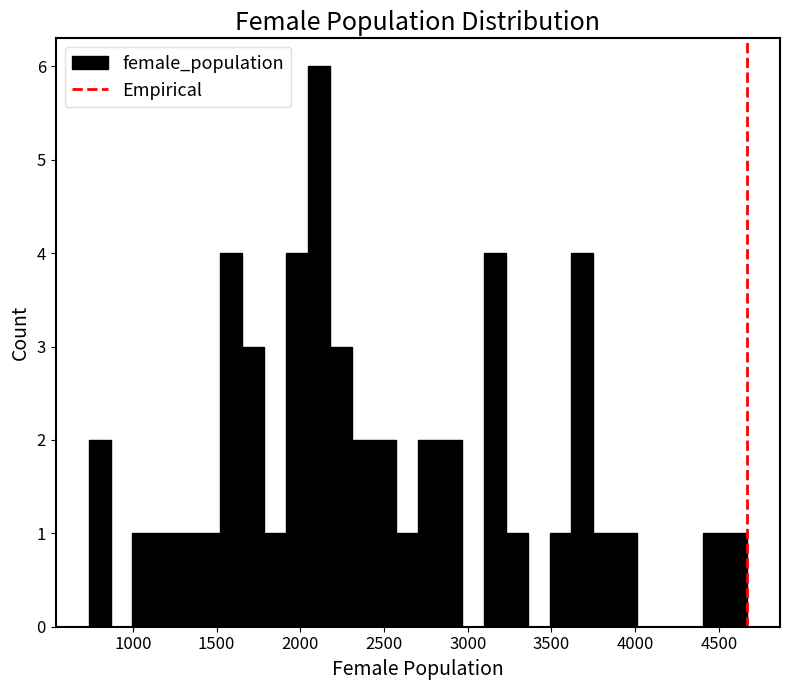

Read against the x-axis, roughly where is the centre of the tallest bar?

2100